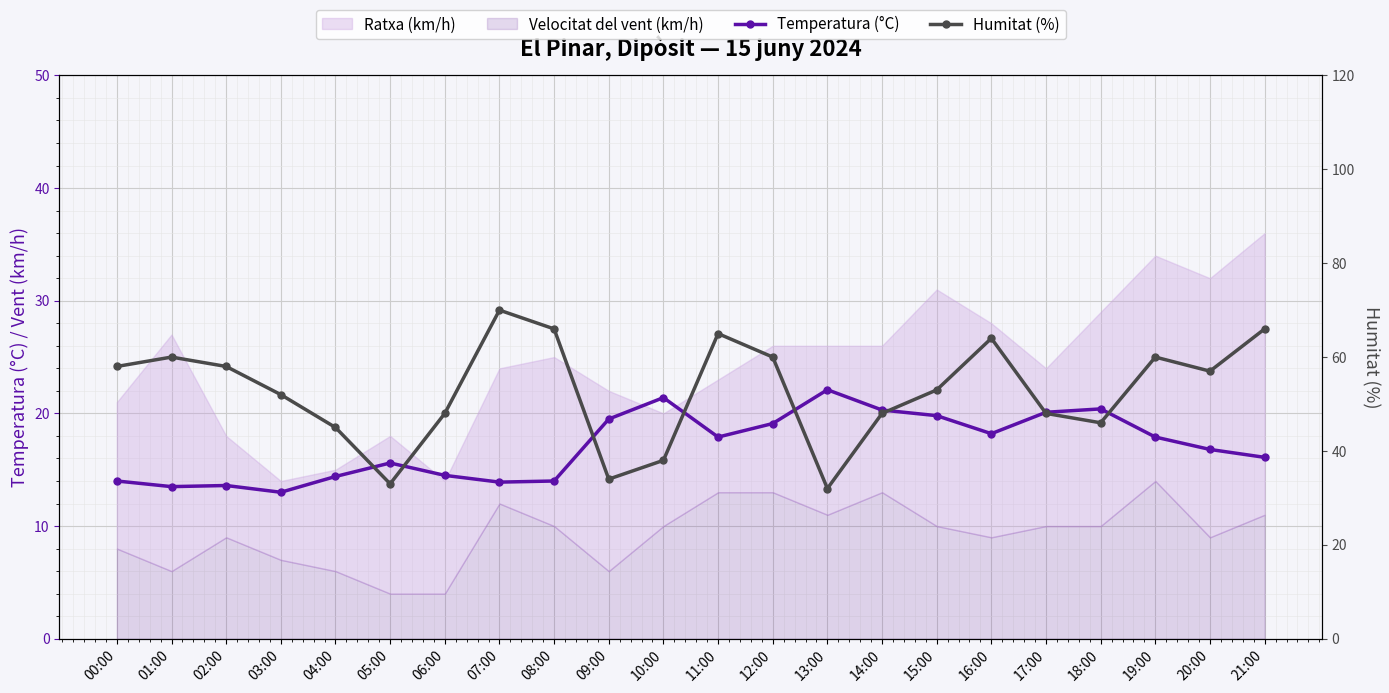

Is it true that Temperatura (°C) equals 17.9 at 19:00?

True